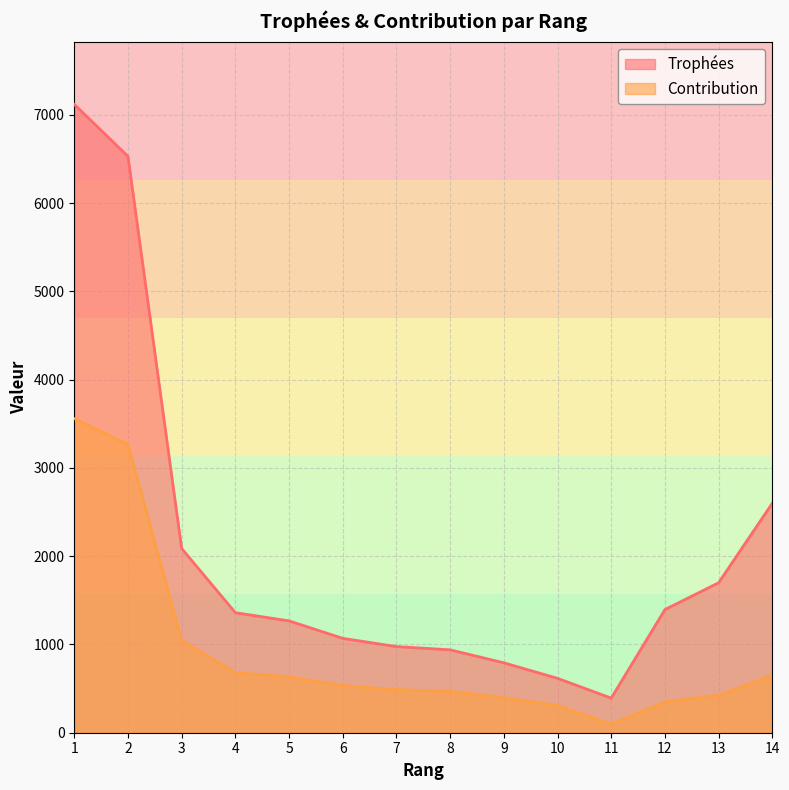

What is the difference between the second highest and minimum values in the Trophées series?

6138